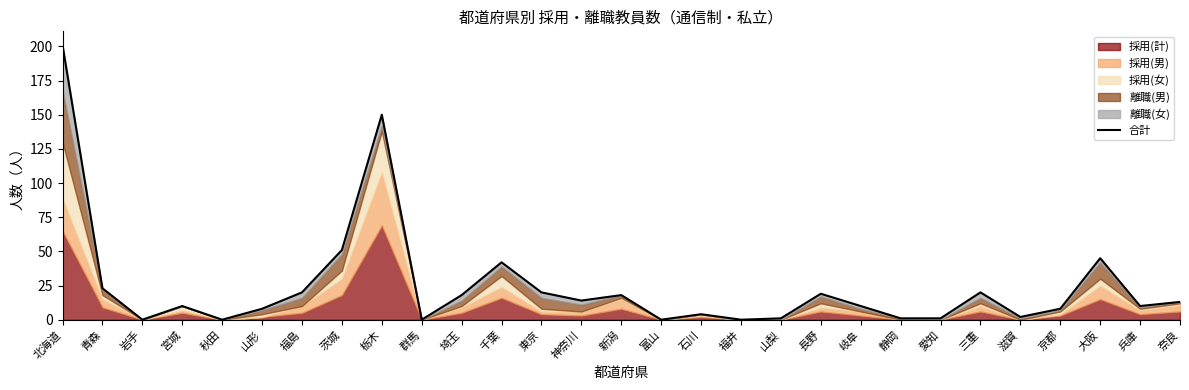

The value at 栃木 is 150. True or false?

True